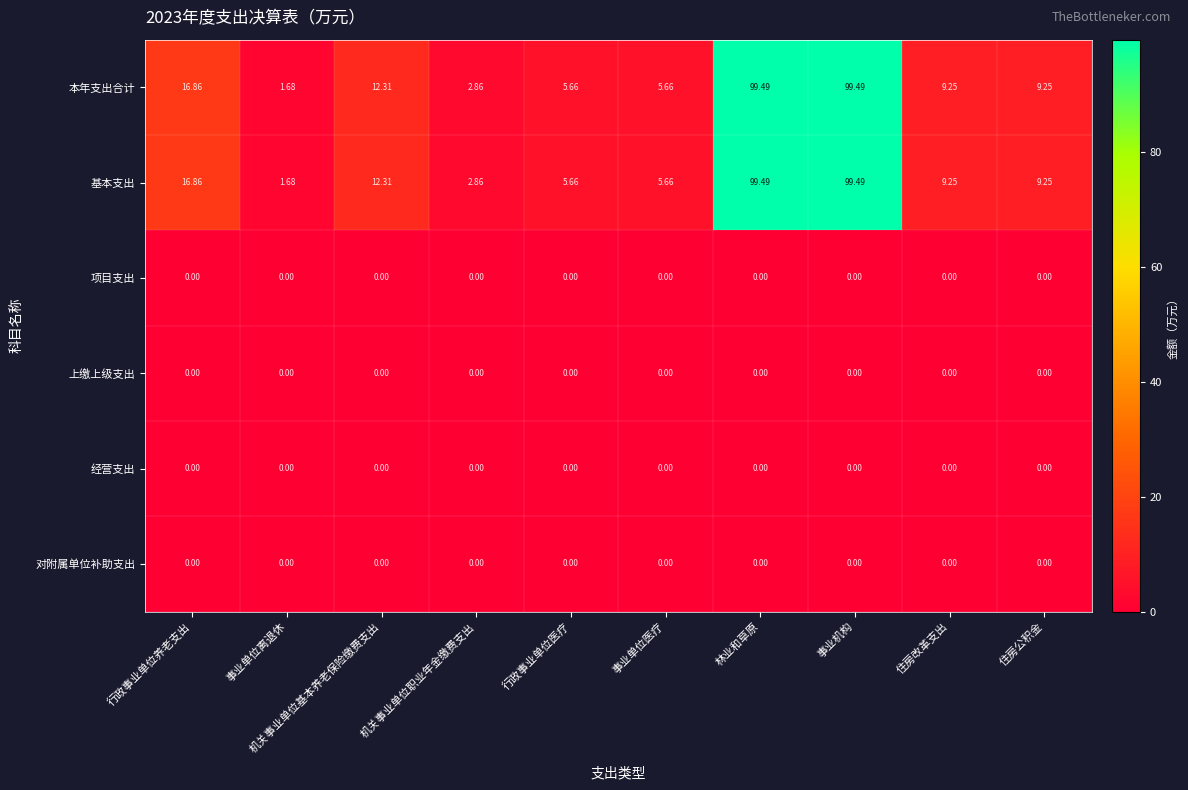

How many categories are shown in the chart?

10